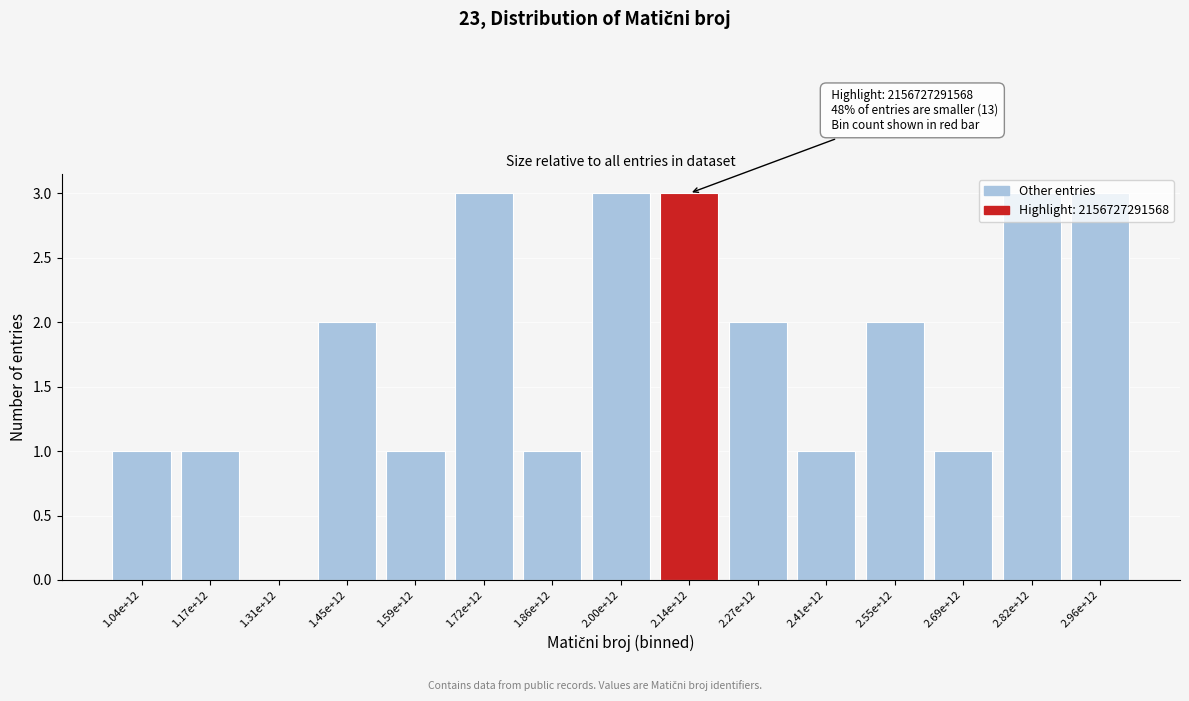

True or false: the data shows 3 at 2.55e+12.

False